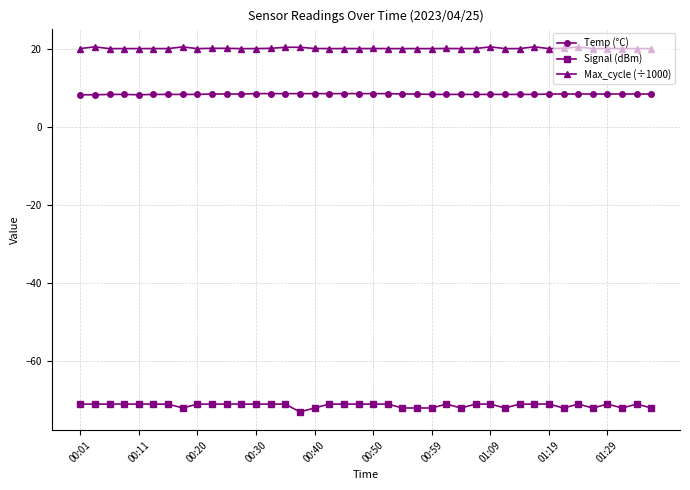

Which series has the largest range (max minus min)?

Signal (dBm)